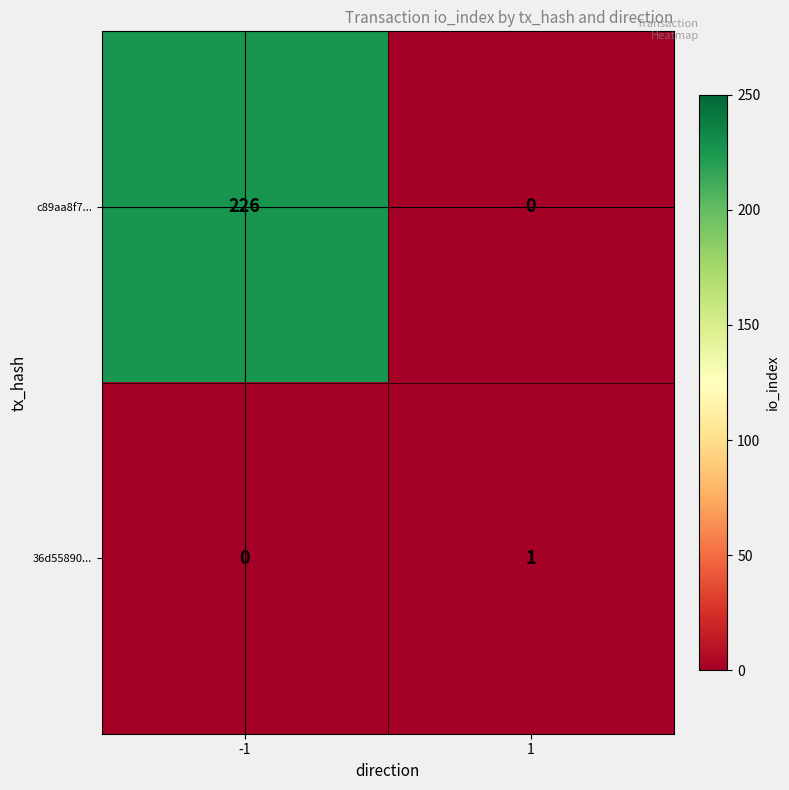

List the series in order of their peak value, highest first.

c89aa8f7..., 36d55890...